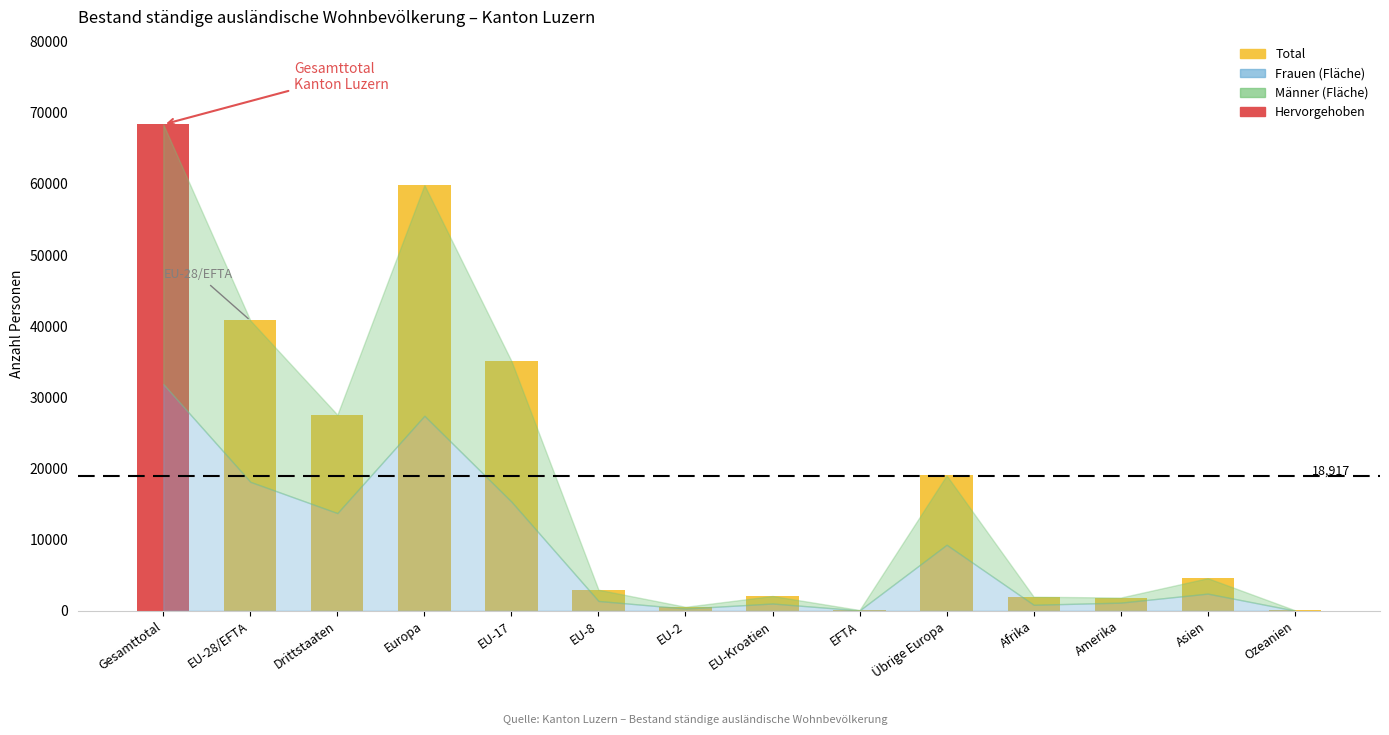

Which label corresponds to the largest value in the chart?

Gesamttotal